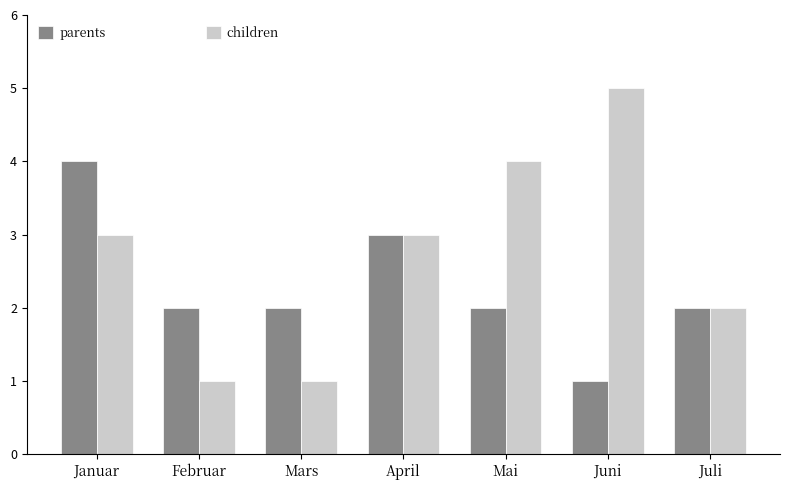

Reading left to right, extract all data points from this chart.

parents: Januar=4	Februar=2	Mars=2	April=3	Mai=2	Juni=1	Juli=2
children: Januar=3	Februar=1	Mars=1	April=3	Mai=4	Juni=5	Juli=2